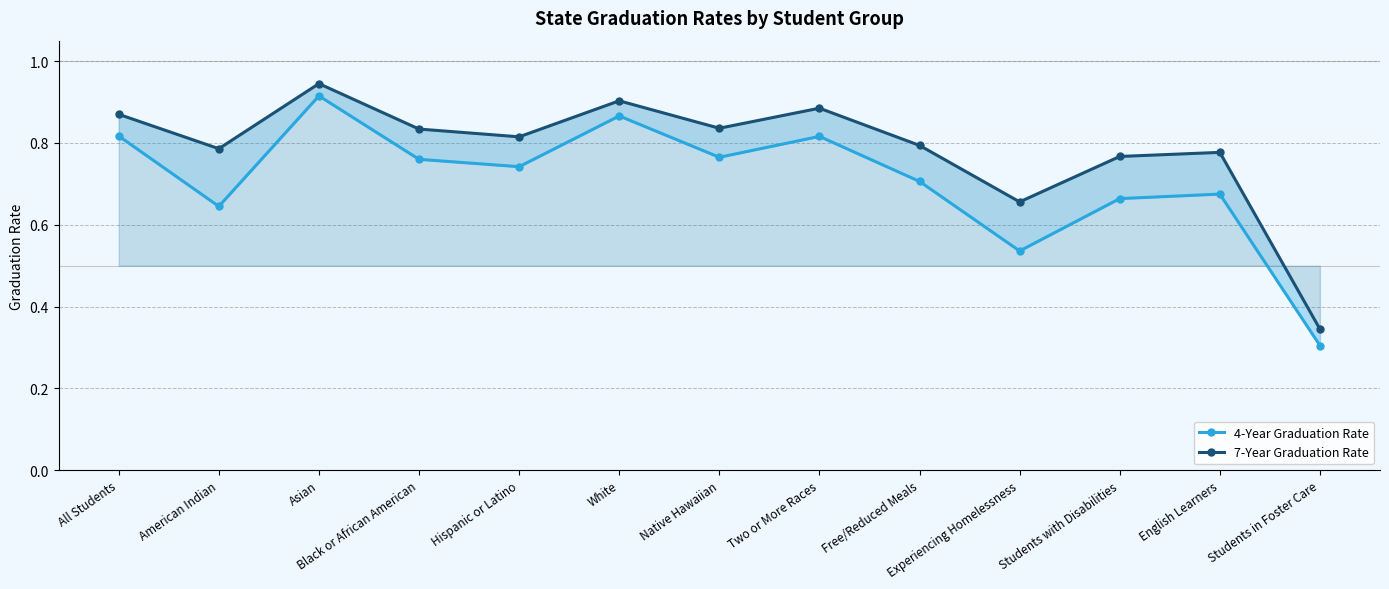

At which category is the sum across all series the highest?

Asian